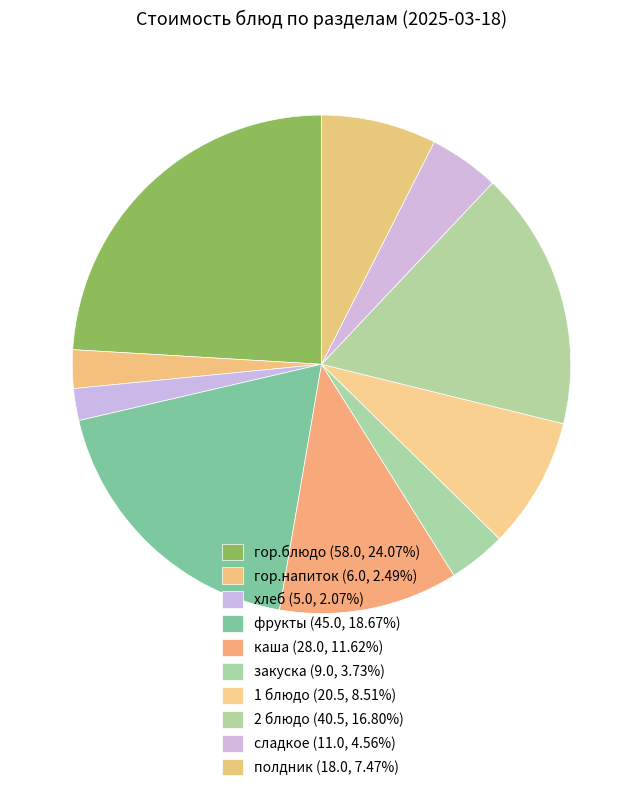

Between фрукты and гор.блюдо, which is larger?

гор.блюдо